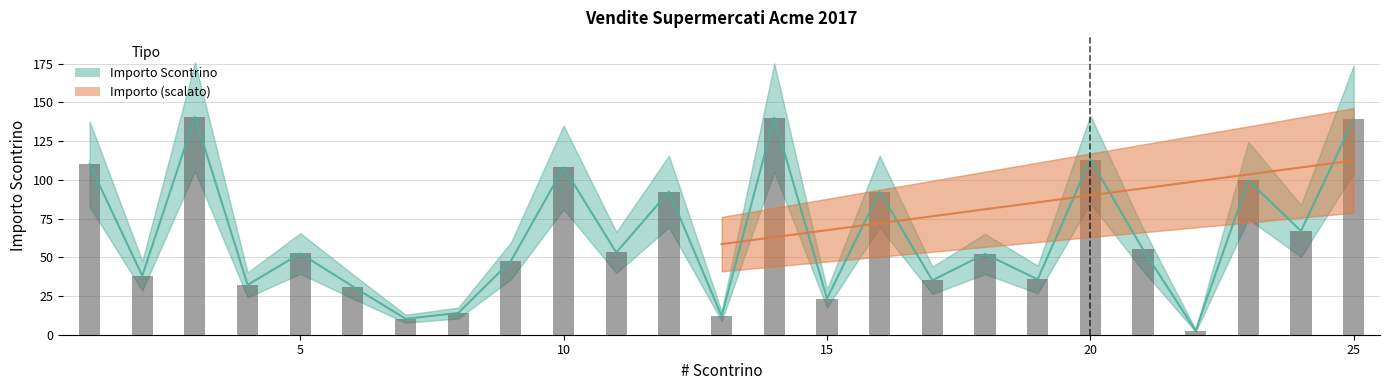

How many bars are there in total?

25